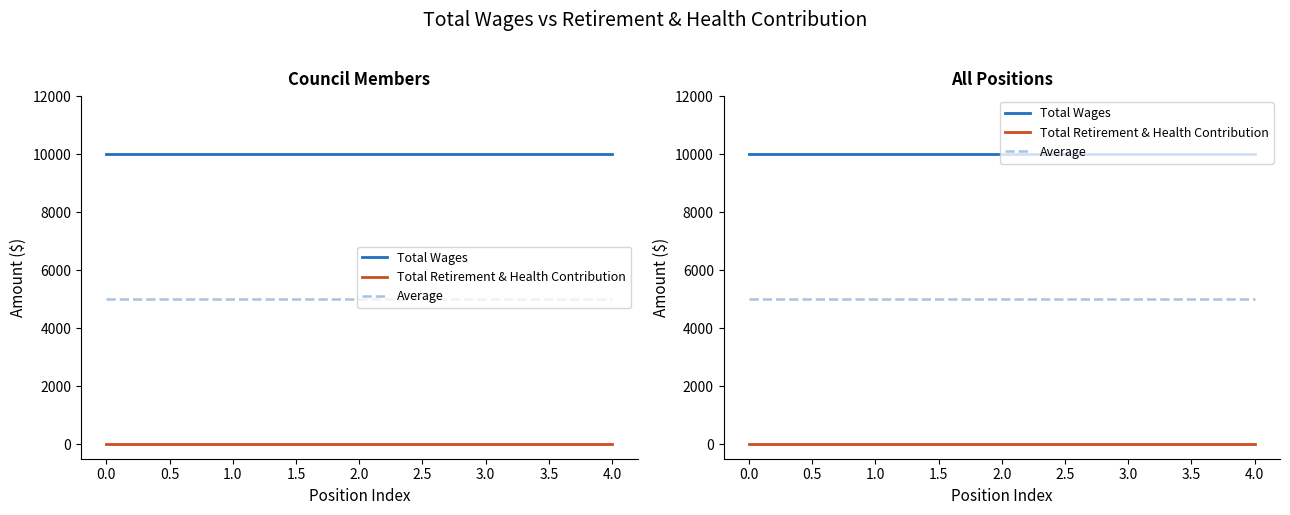

Count the number of data series in this chart.

3